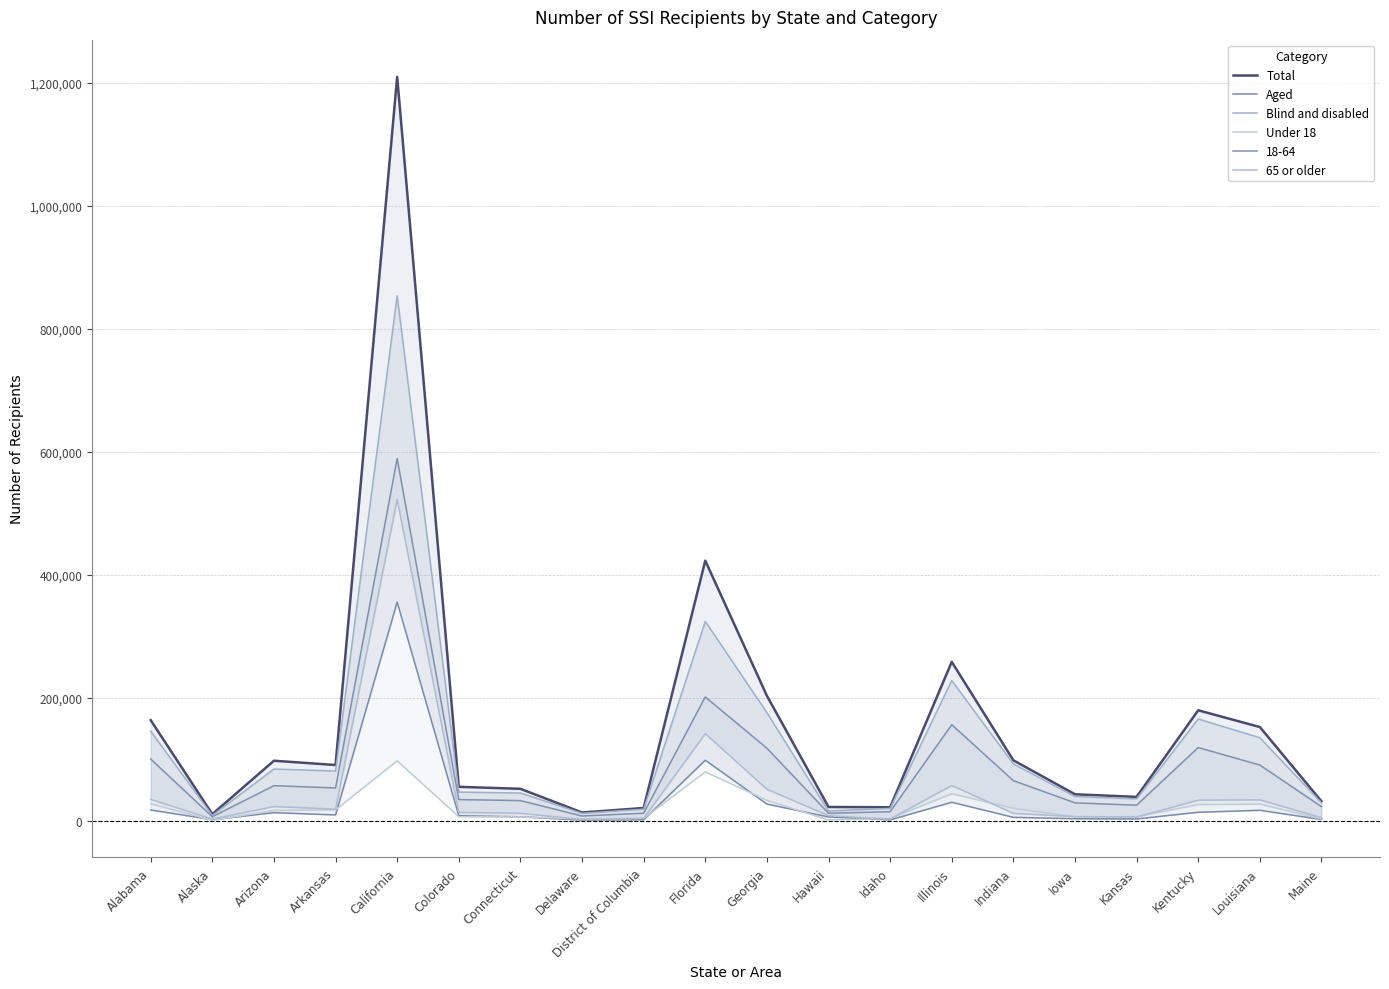

How many values in the Aged series exceed 8557?

9